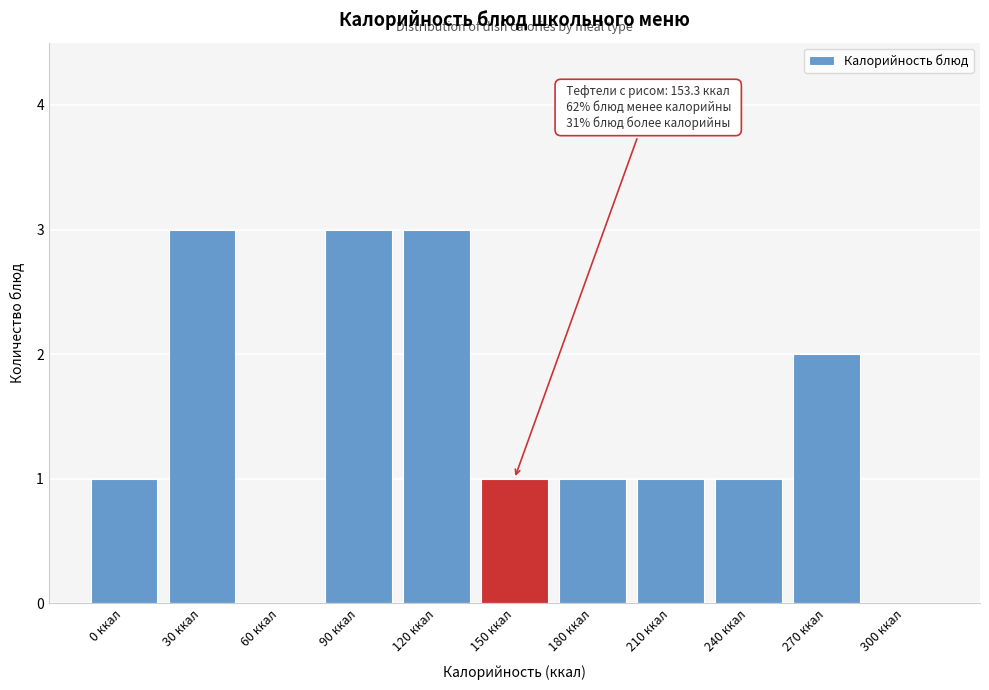

Reading right to left, list all the values displayed in this chart.

300 ккал=0	270 ккал=2	240 ккал=1	210 ккал=1	180 ккал=1	150 ккал=1	120 ккал=3	90 ккал=3	60 ккал=0	30 ккал=3	0 ккал=1